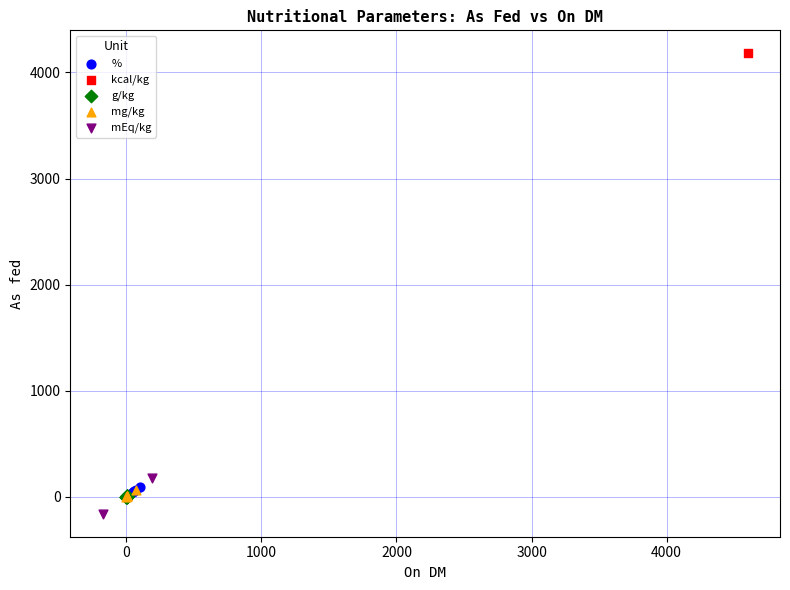

Which series contains the lowest Y value?

mEq/kg